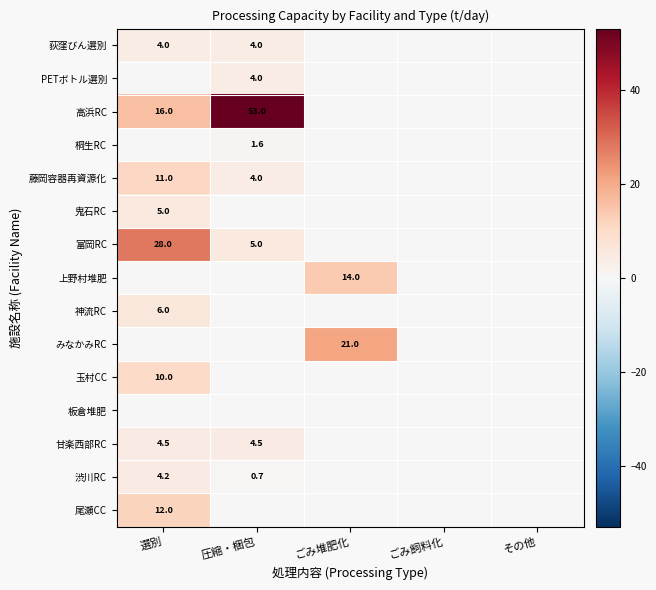

Which series changed the most between 選別 and ごみ飼料化?

富岡RC